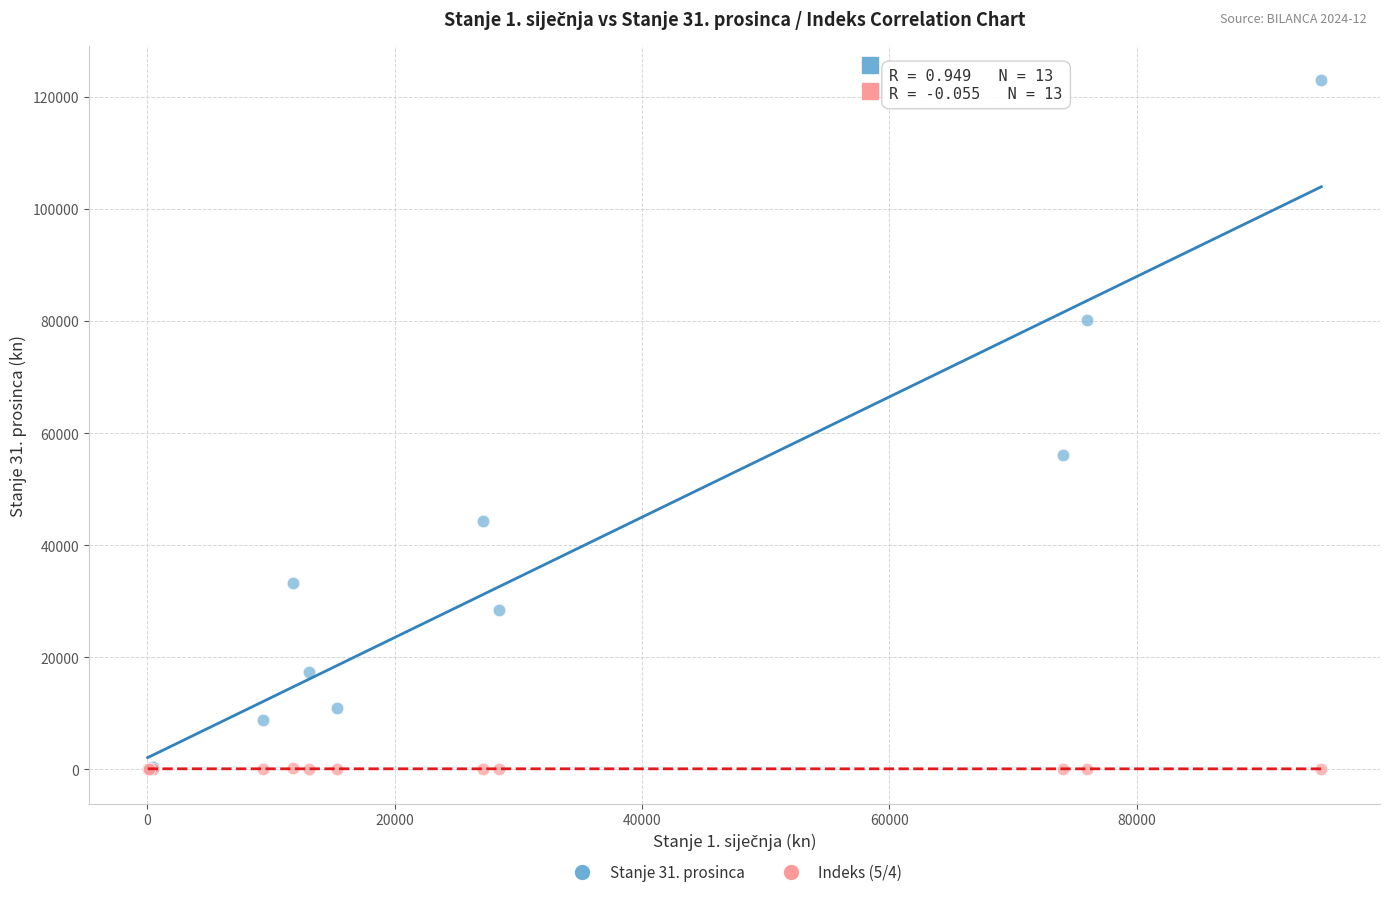

Across all series, what Y value is closest to 61507?

56182.2